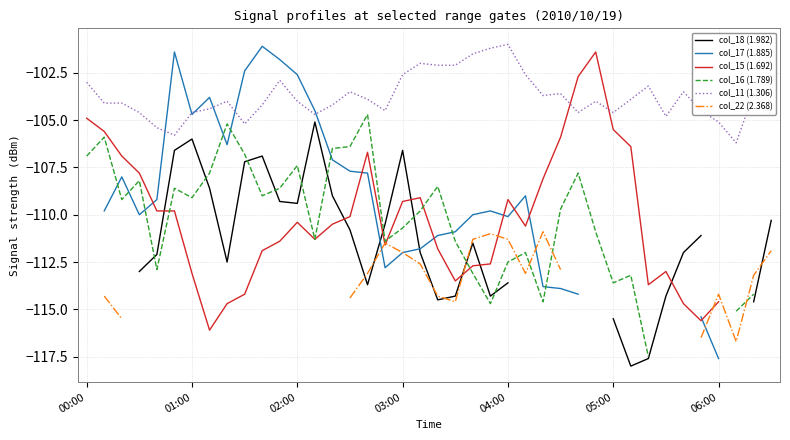

How many values in the col_22 (2.368) series exceed -114?

14